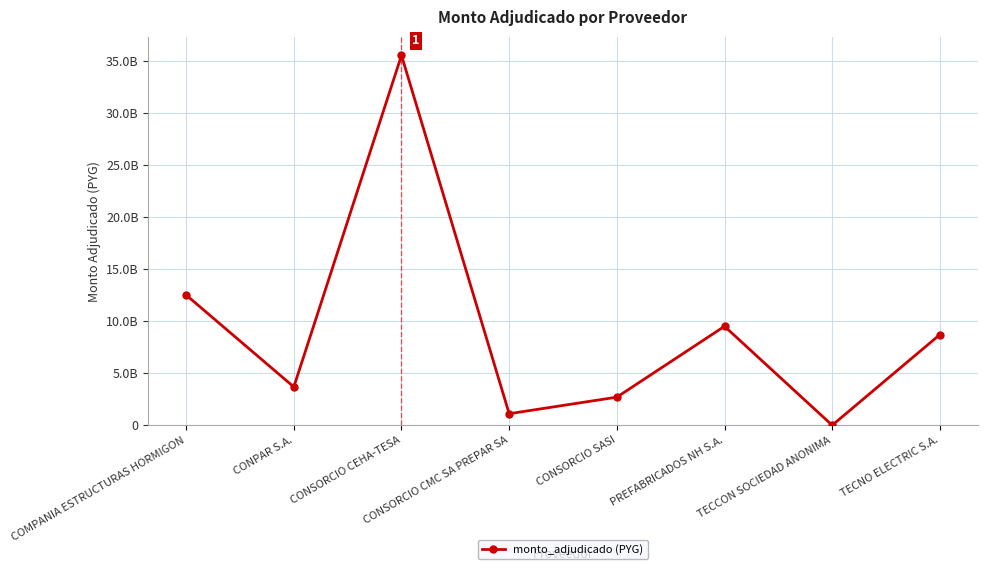

Which has a higher value, CONPAR S.A. or CONSORCIO CEHA-TESA?

CONSORCIO CEHA-TESA